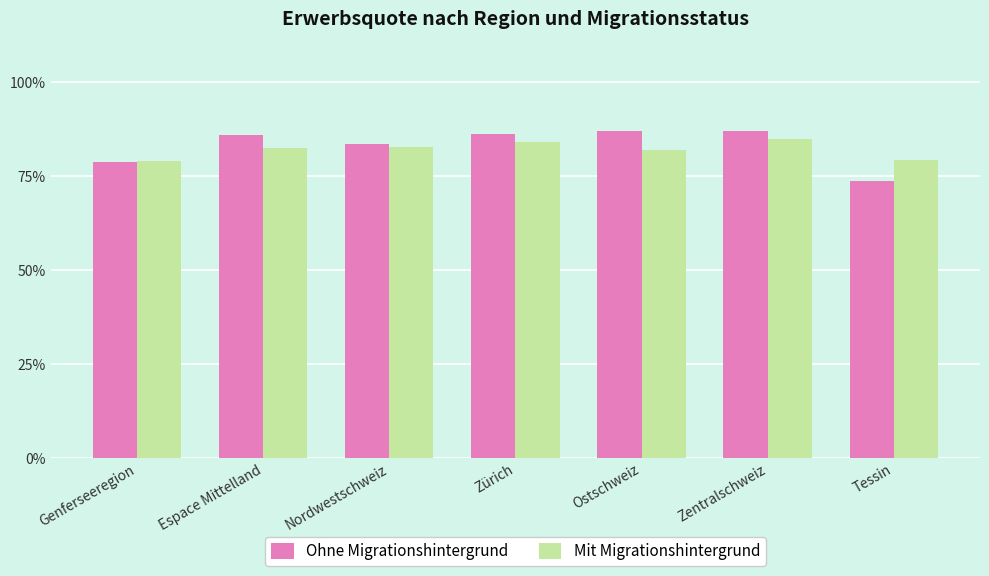

The Mit Migrationshintergrund series shows 52.1 at Nordwestschweiz. True or false?

False